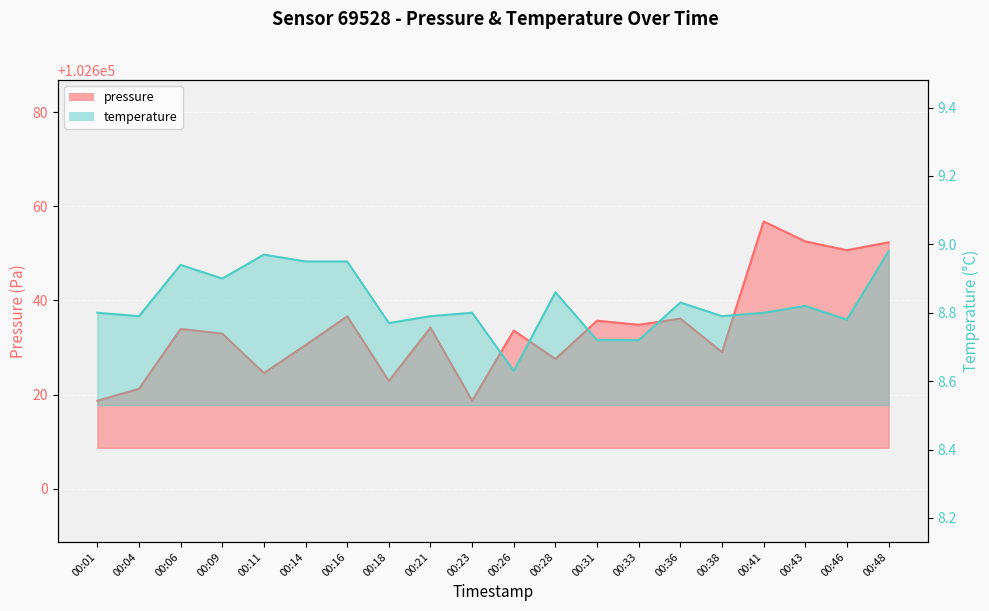

True or false: temperature has a value of 14.3 at 00:09.

False